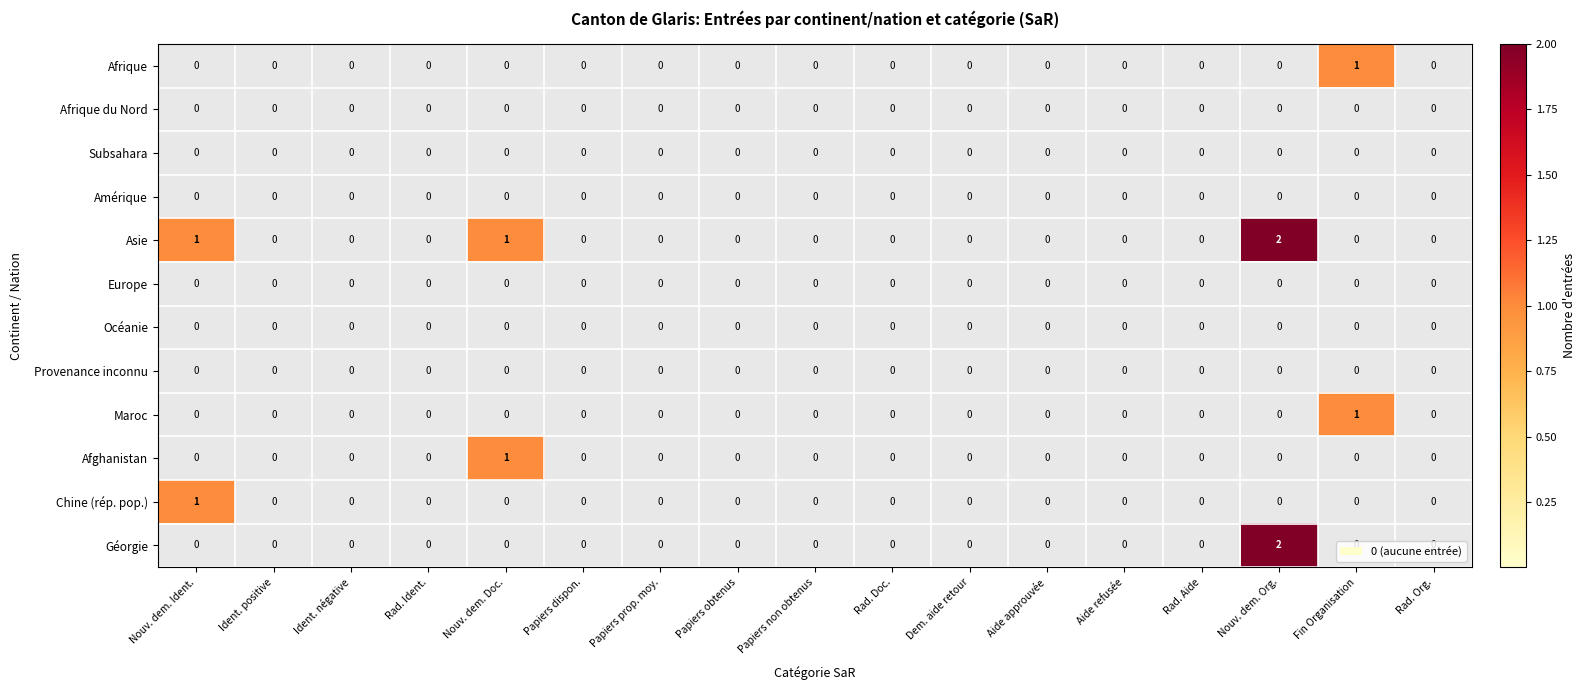

Rank the series at Nouv. dem. Ident. from highest to lowest value.

Asie, Chine (rép. pop.), Afrique, Afrique du Nord, Subsahara, Amérique, Europe, Océanie, Provenance inconnu, Maroc, Afghanistan, Géorgie